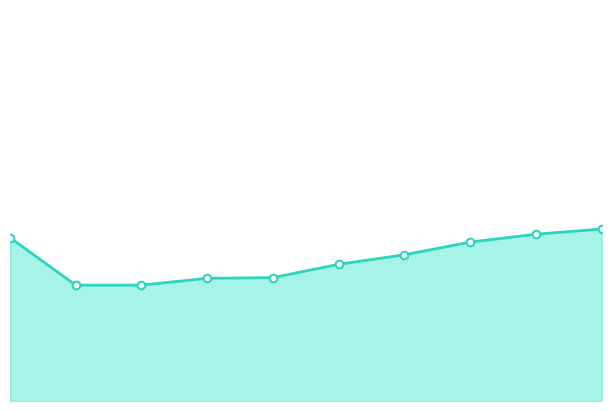

At which category is the sum across all series the highest?

9